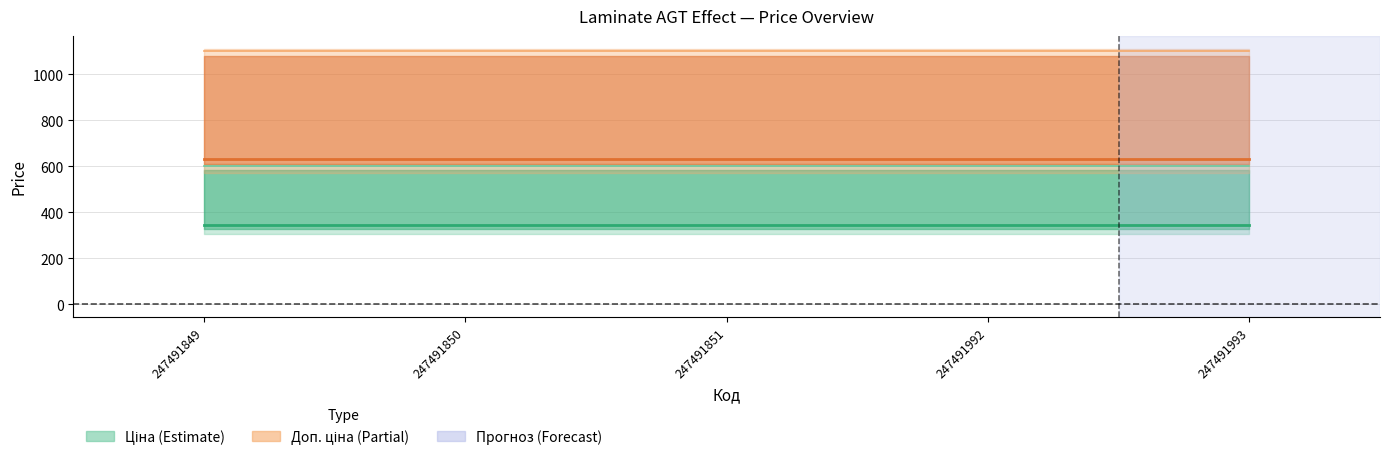

True or false: Доп. ціна and Стара ціна cross at least once.

False